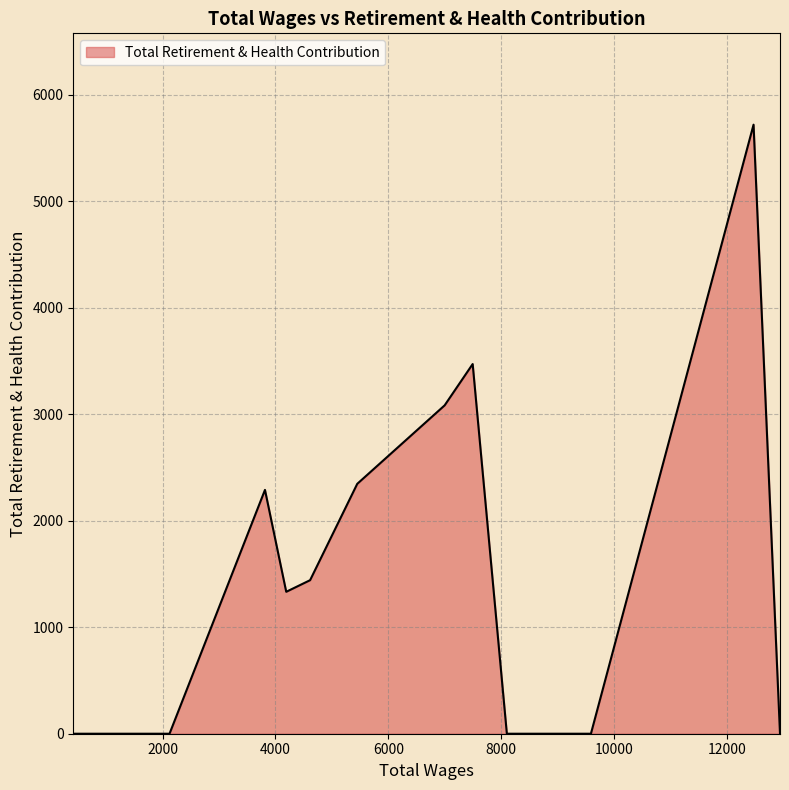

What is the maximum value shown in the chart?

5720